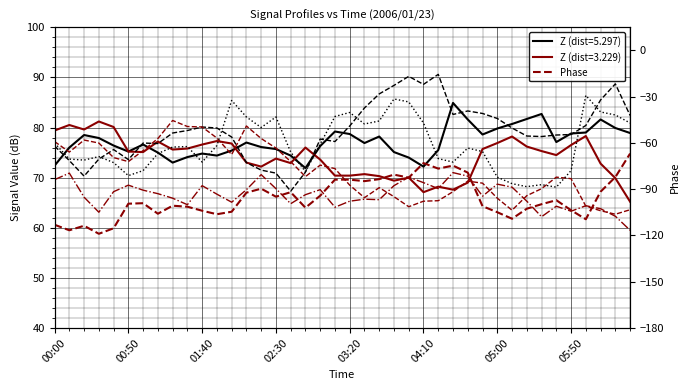

What is the label of the 9th point from the right?

31